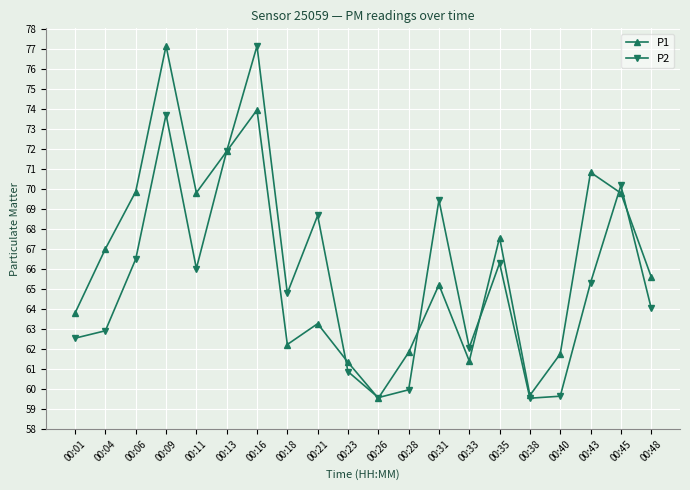

Does the chart have visible grid lines?

Yes